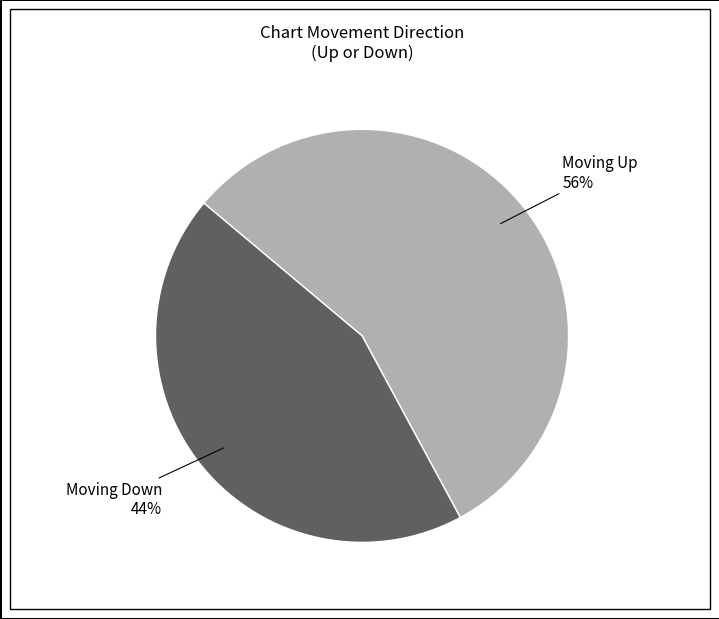

To the nearest percent, what is the average slice percentage?

50%